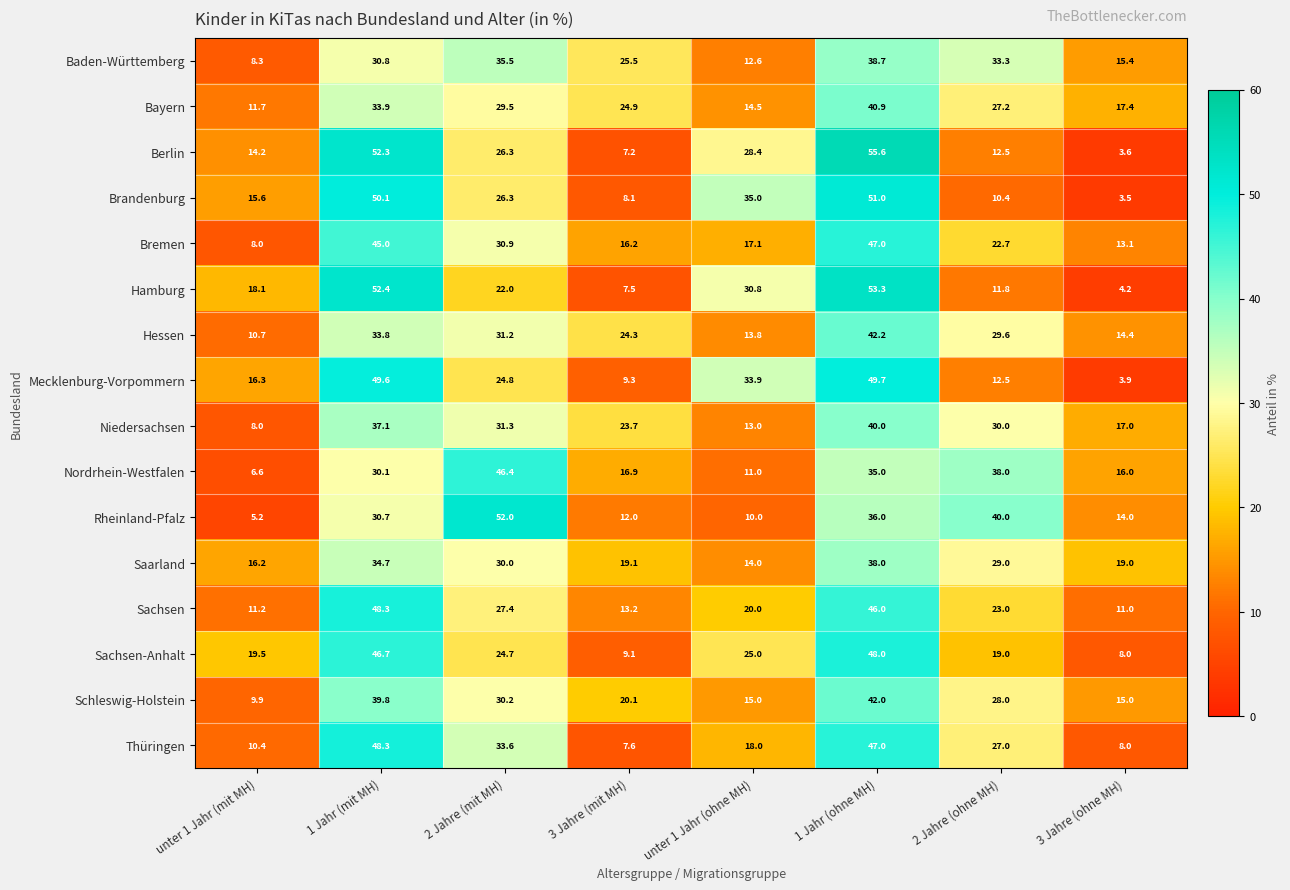

List the labels in order of Hessen value, smallest first.

unter 1 Jahr (mit MH), unter 1 Jahr (ohne MH), 3 Jahre (ohne MH), 3 Jahre (mit MH), 2 Jahre (ohne MH), 2 Jahre (mit MH), 1 Jahr (mit MH), 1 Jahr (ohne MH)